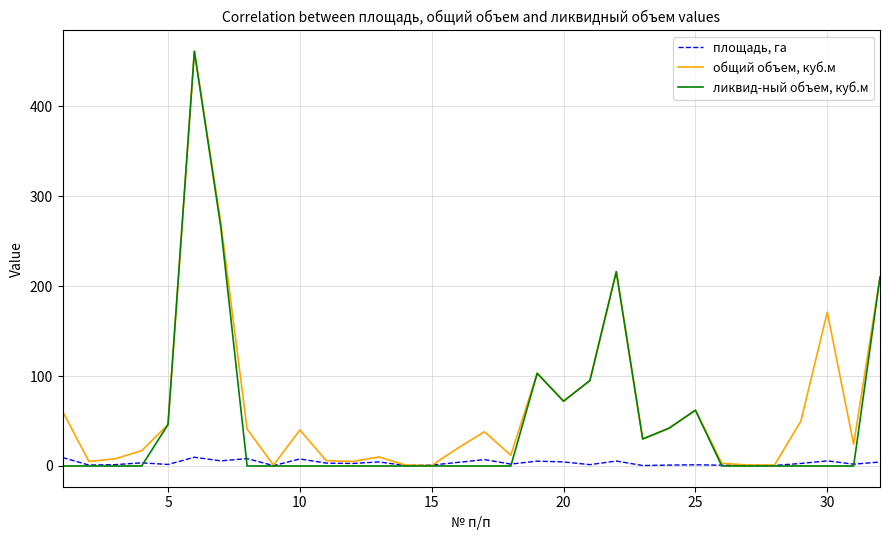

What is the maximum value shown in the chart?

461.0